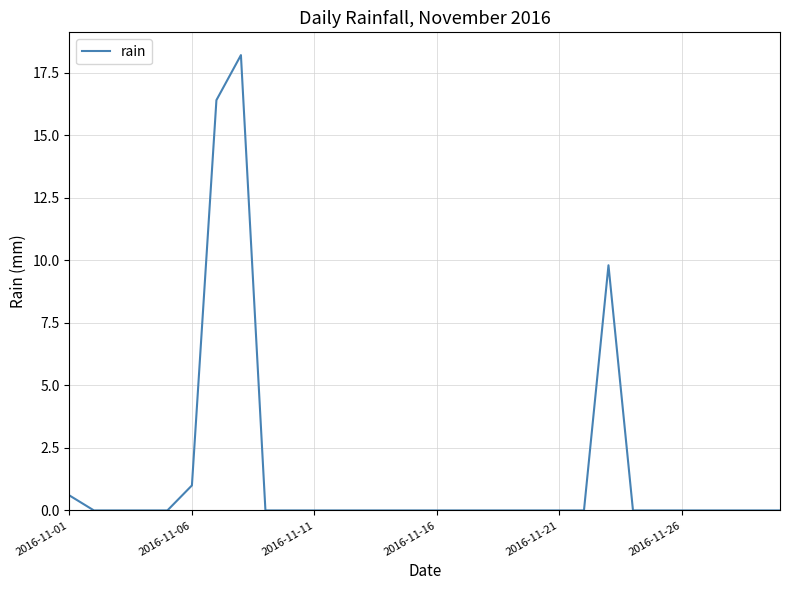

What is the difference between the maximum and minimum values?

18.2